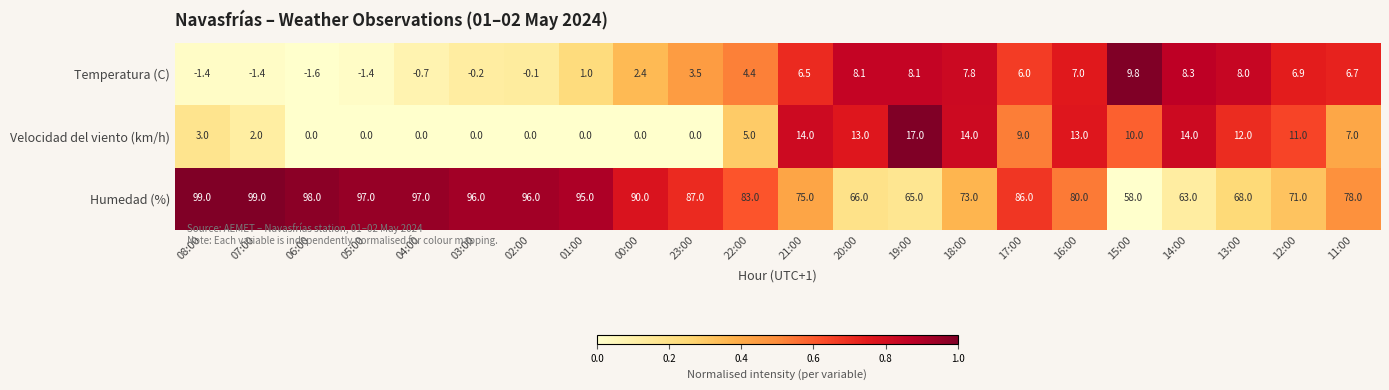

List the series in order of their peak value, highest first.

Humedad (%), Velocidad del viento (km/h), Temperatura (C)